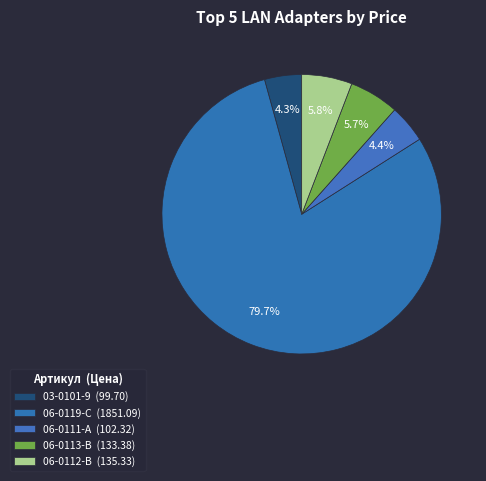

How many segments does this pie chart have?

5